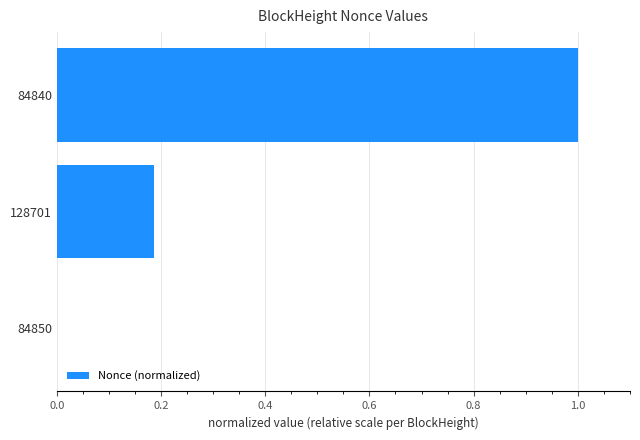

What is the sum of the values at 84850 and 84840?

1.0